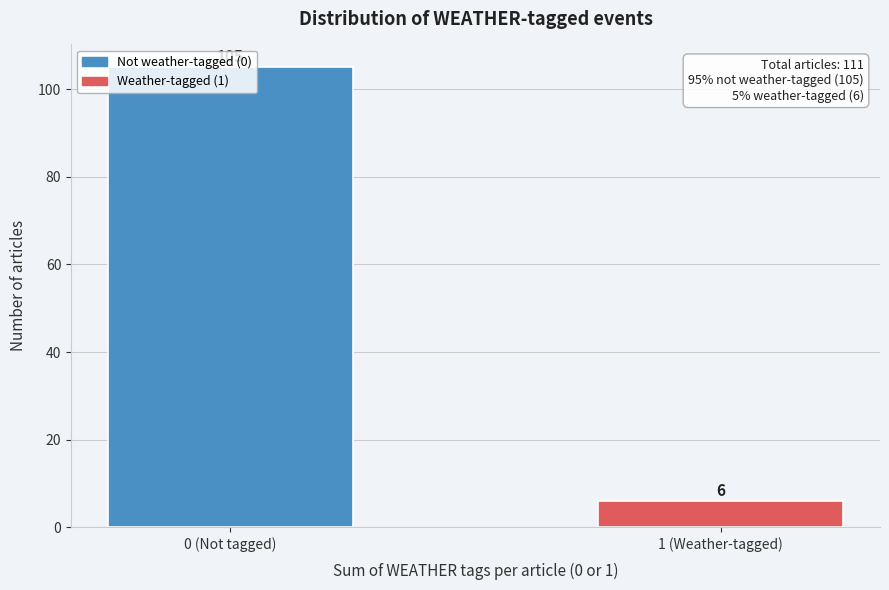

At which category does the chart reach its minimum across all series?

1 (Weather-tagged)